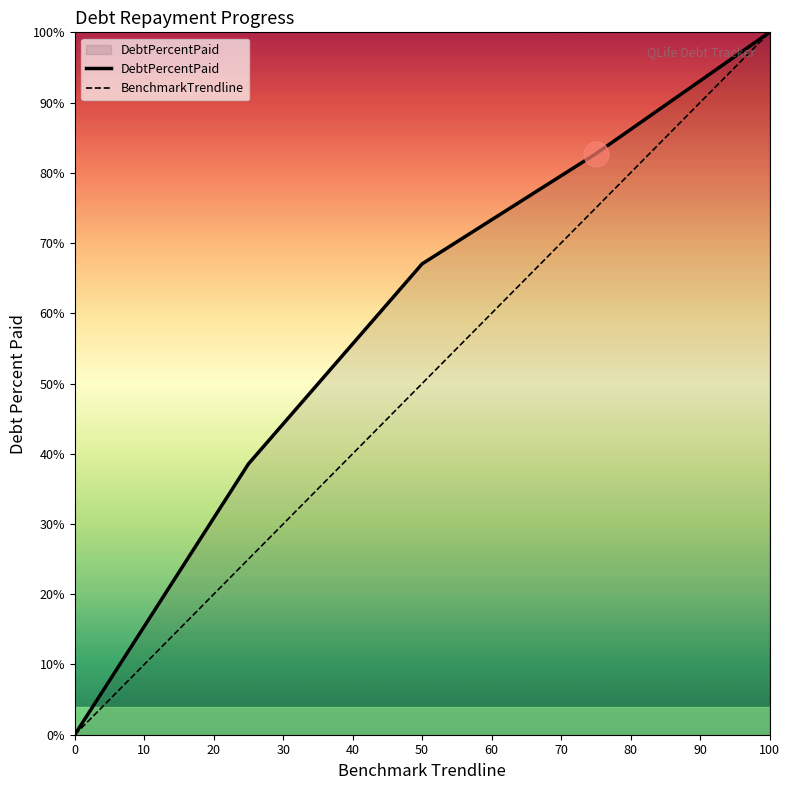

Reading right to left, extract all data points from this chart.

DebtPercentPaid: 100.0	82.7	67.0	38.6	0.0
BenchmarkTrendline: 100.0	75.0	50.0	25.0	0.0